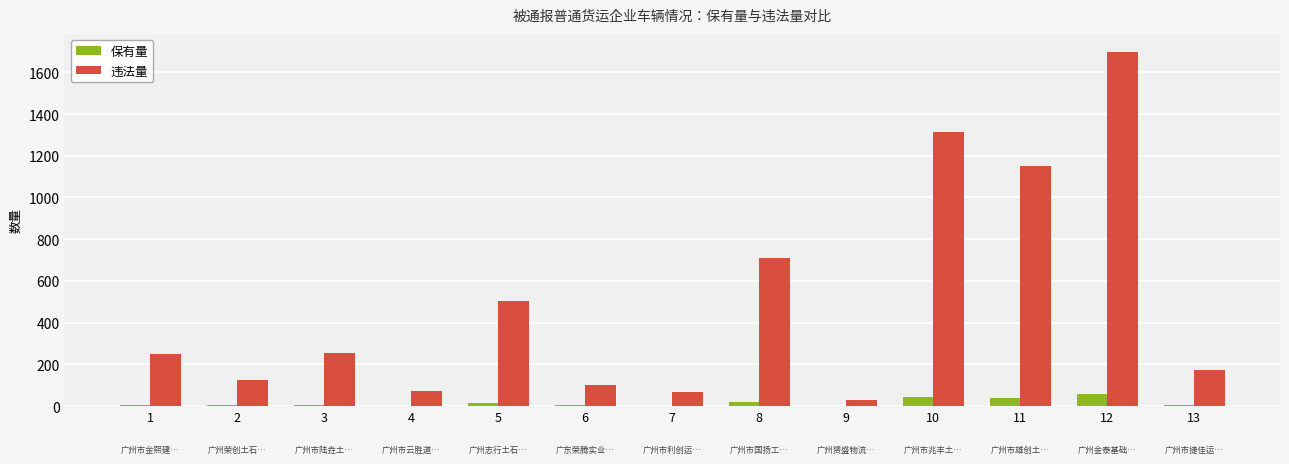

Which series has the largest total across all categories?

违法量